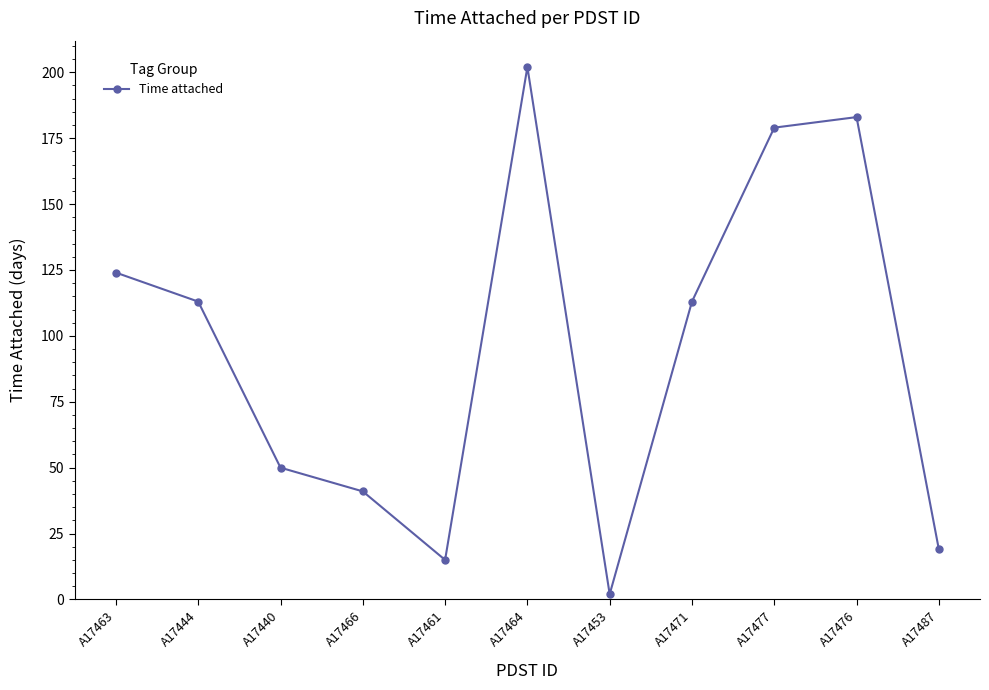

The value at A17477 is 179. True or false?

True